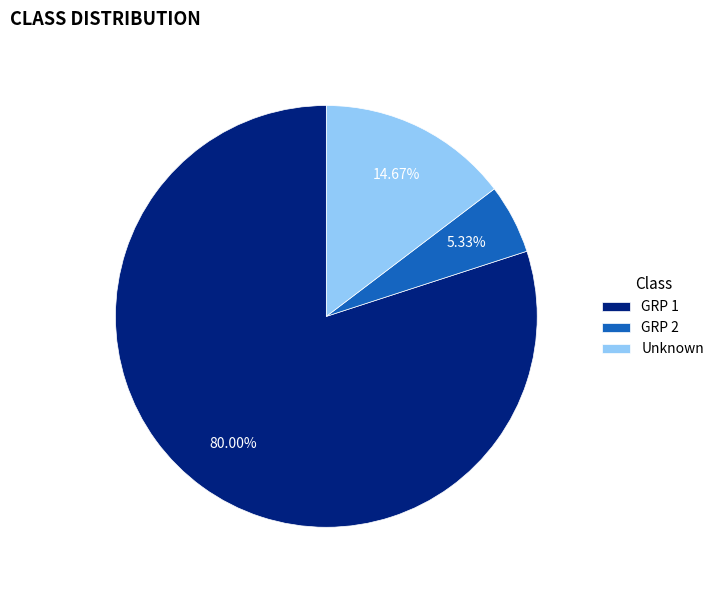

Count the number of slices in the pie.

3